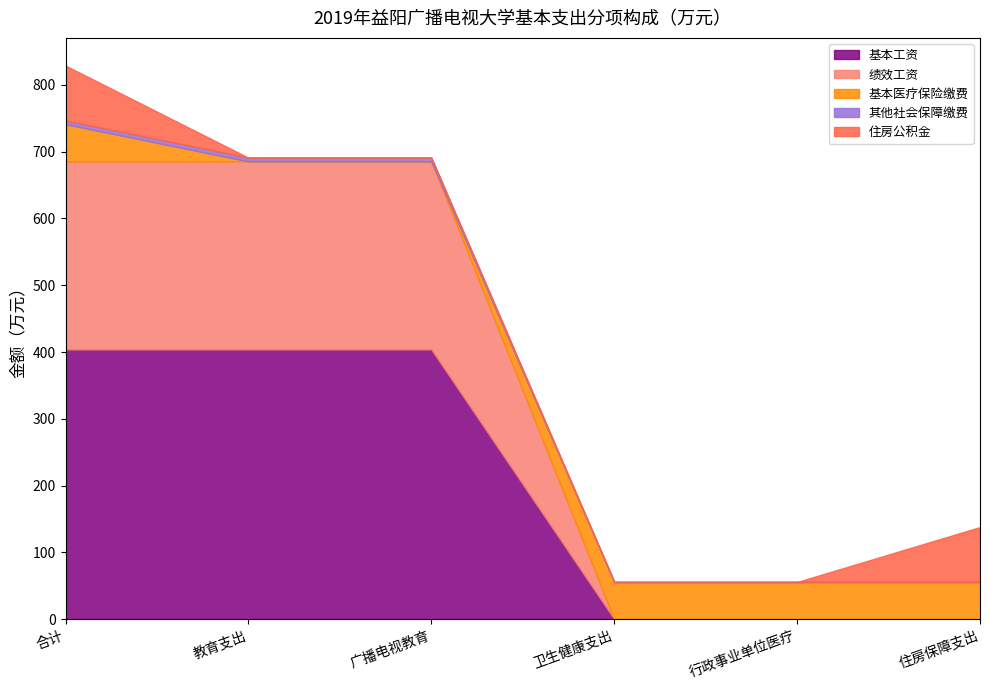

Rank the series at 住房保障支出 from highest to lowest value.

住房公积金, 基本医疗保险缴费, 基本工资, 绩效工资, 其他社会保障缴费